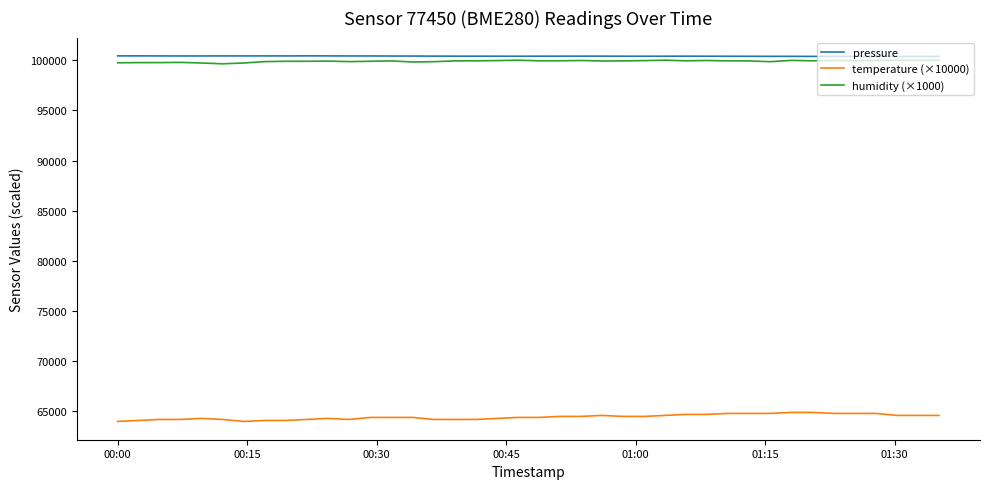

How many values in the pressure series are below 100401?

20